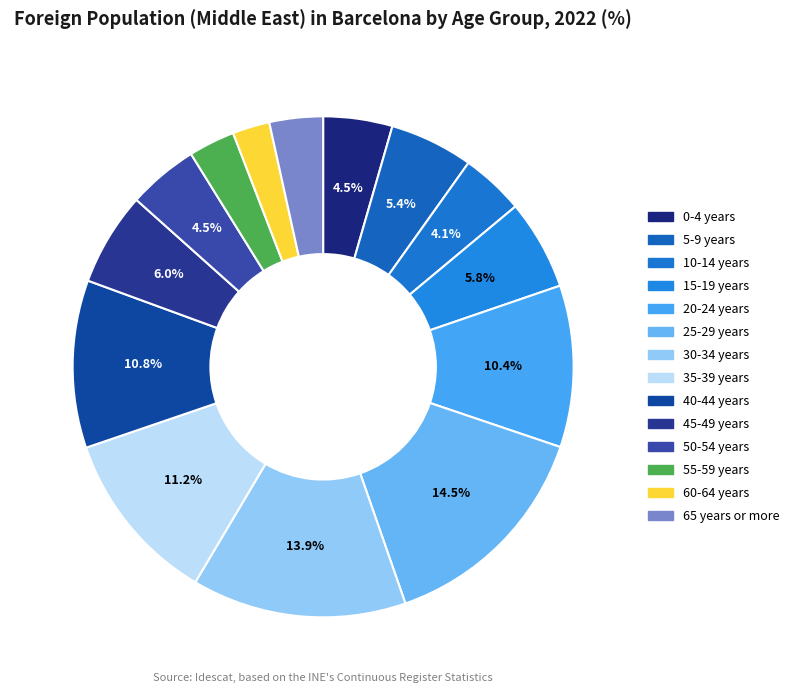

Between 25-29 years and 15-19 years, which is larger?

25-29 years